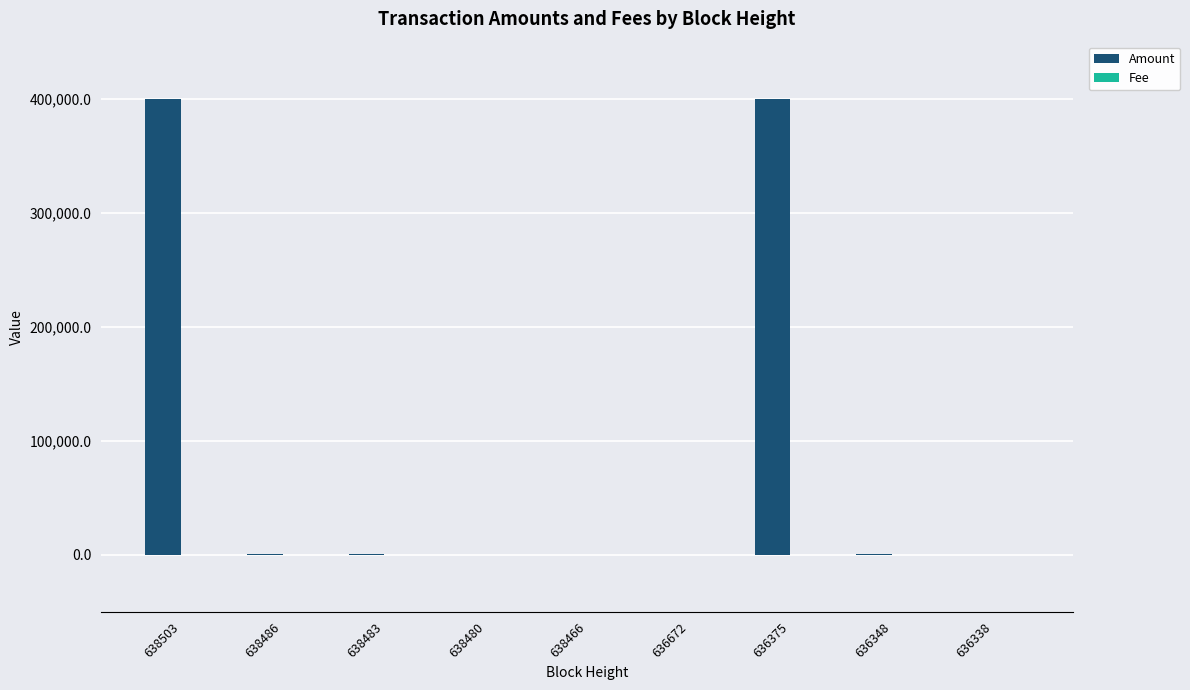

Which series has the largest total across all categories?

Amount